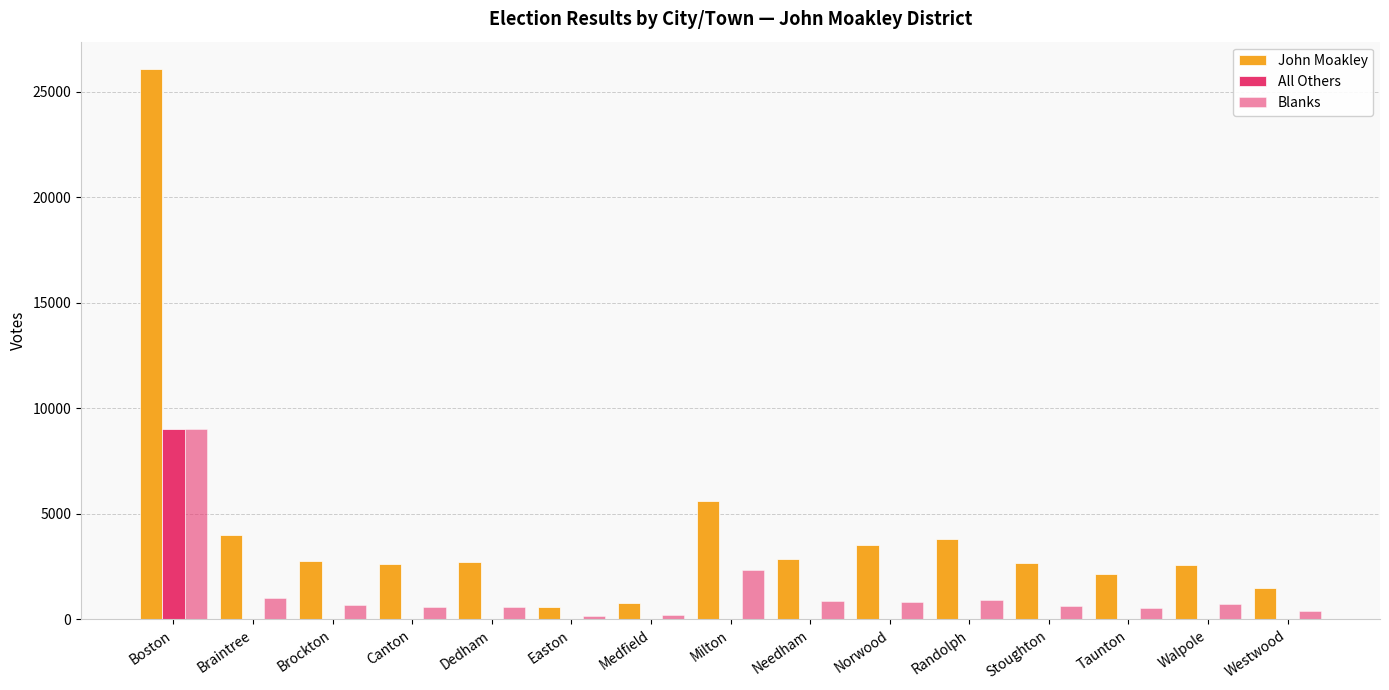

How many groups of bars are there?

15